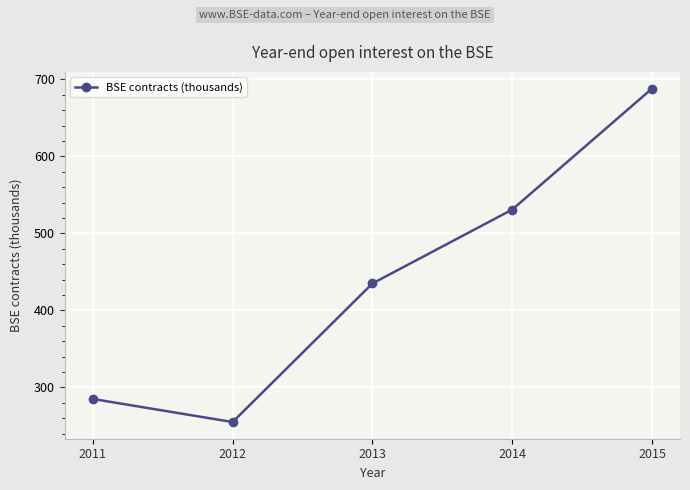

What is the sum of all values?

2194.2